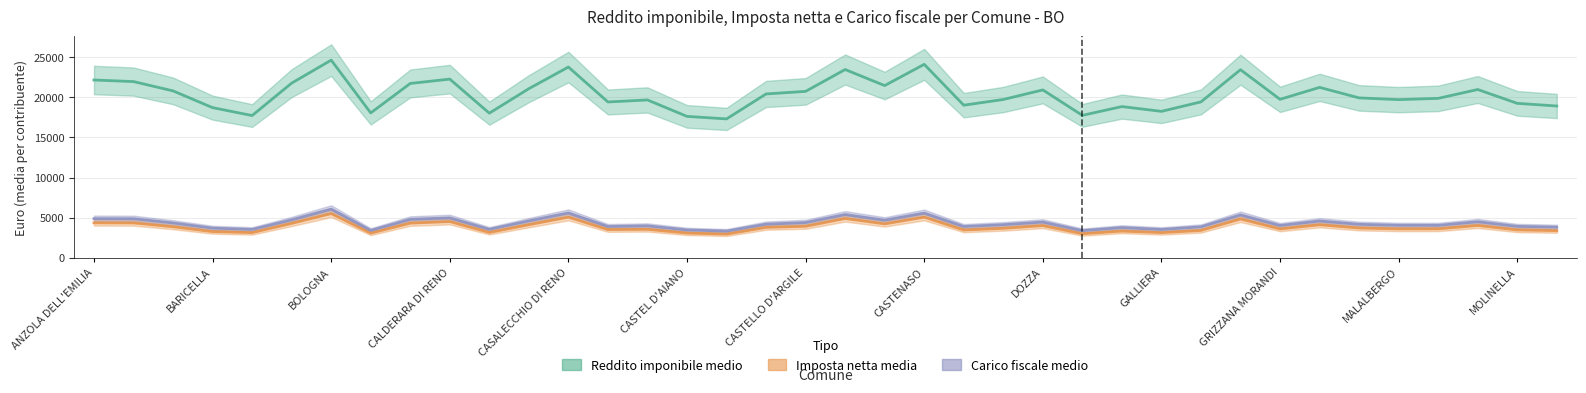

What is the spread (max minus min) of values at BUDRIO?

17391.2